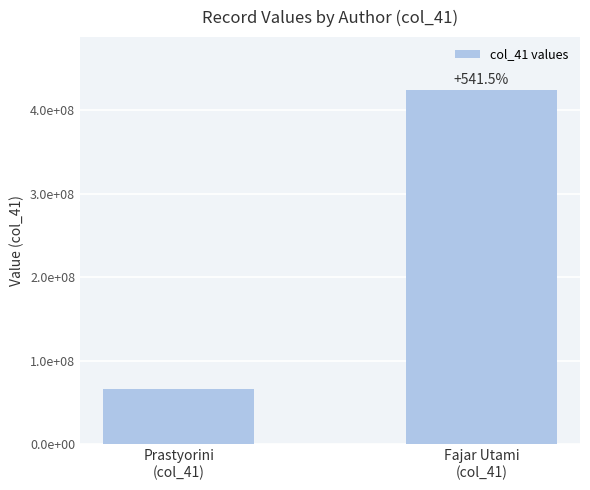

Where is the data nearest to the value 245117397?

Prastyorini
(col_41)